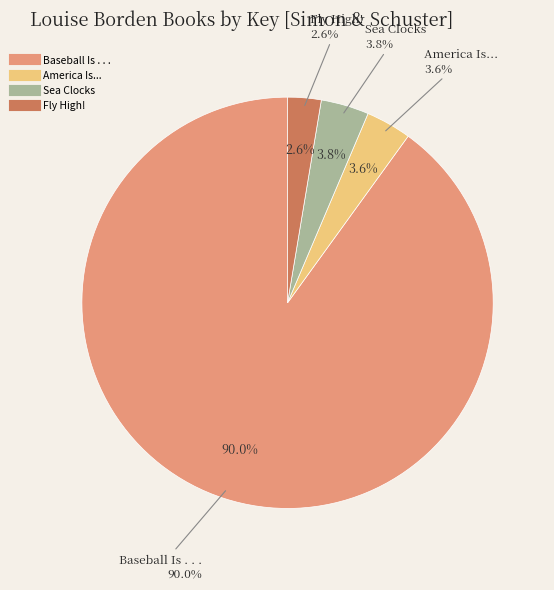

Which category has the biggest portion of the pie?

Baseball Is . . .